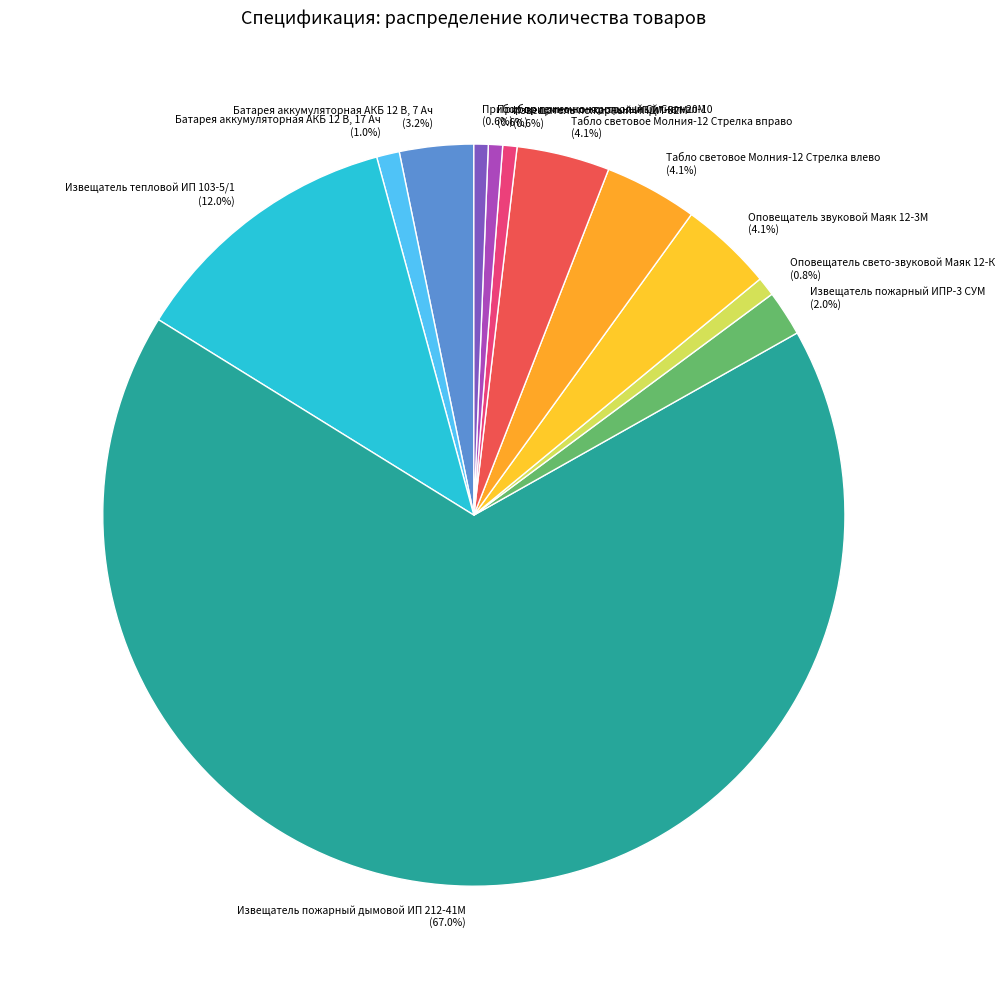

To the nearest percent, what is the difference between the Батарея аккумуляторная АКБ 12 В, 17 Ач and Извещатель тепловой ИП 103-5/1 slice percentages?

11%